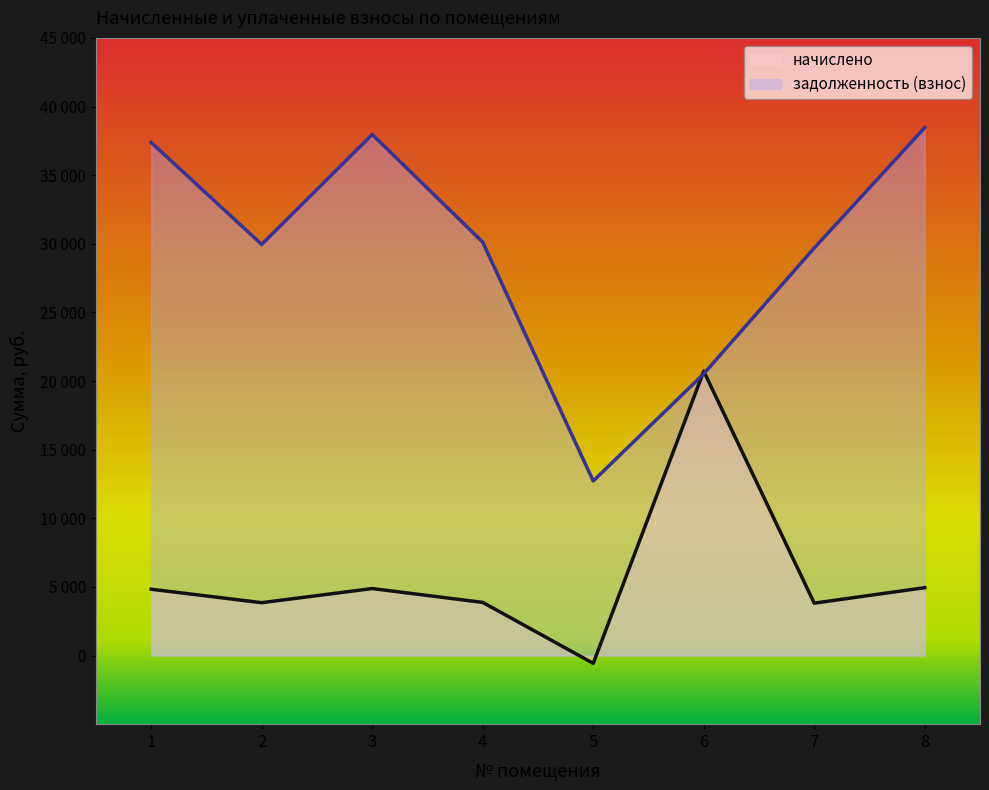

Is it true that начислено equals 2960.2 at 1?

False